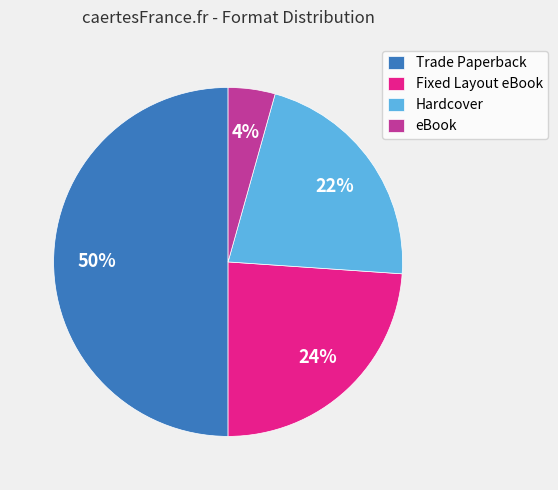

Rank the categories by value from lowest to highest.

eBook, Hardcover, Fixed Layout eBook, Trade Paperback